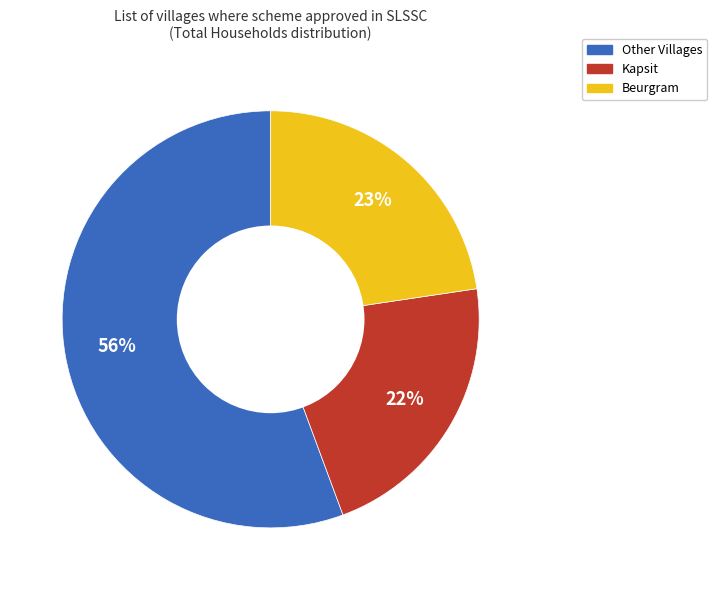

To the nearest percent, what is the difference between the largest and smallest slice percentages?

34%